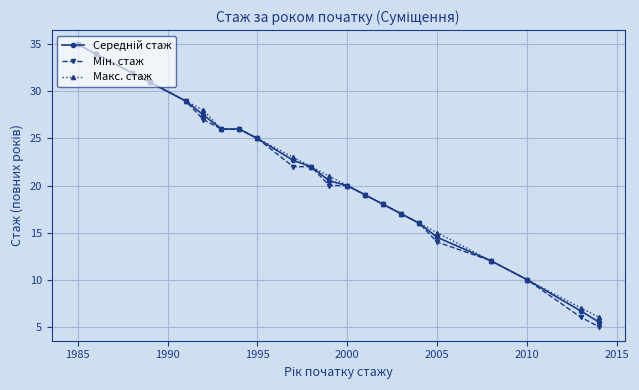

What is the minimum value shown in the chart?

5.0